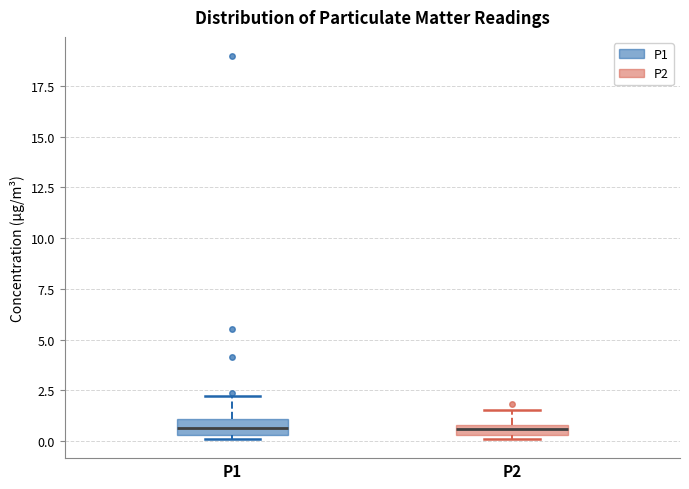

Where is the upper edge of the box for P1 on the y-axis? The values are not printed on the chart, so give them approximately, as read against the axis.

1.0